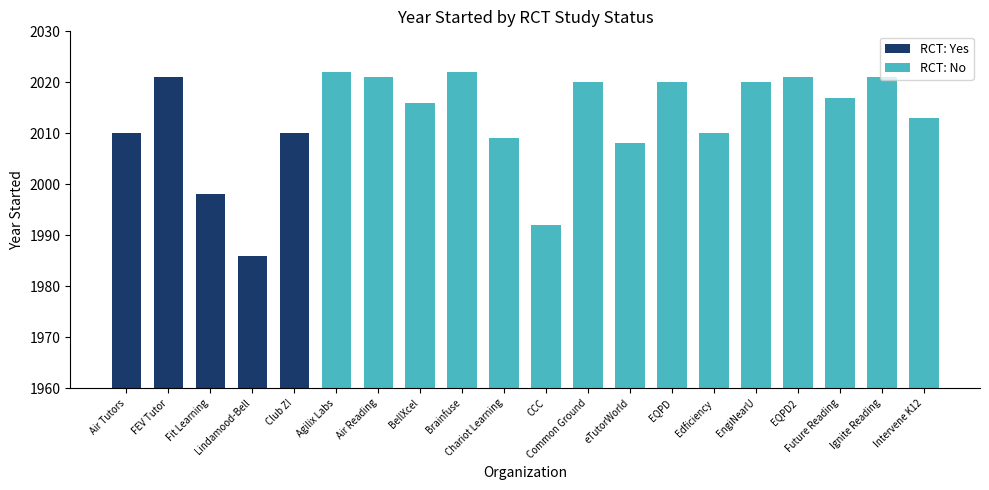

What is the value of the 3rd bar from the left?

1998